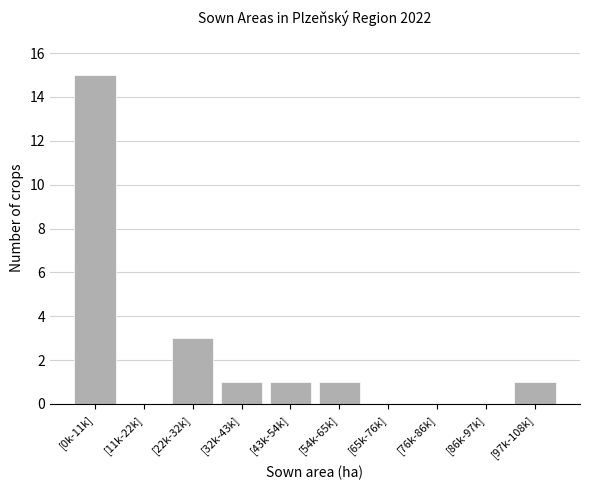

Reading right to left, extract all data points from this chart.

[97k-108k]=1	[86k-97k]=0	[76k-86k]=0	[65k-76k]=0	[54k-65k]=1	[43k-54k]=1	[32k-43k]=1	[22k-32k]=3	[11k-22k]=0	[0k-11k]=15